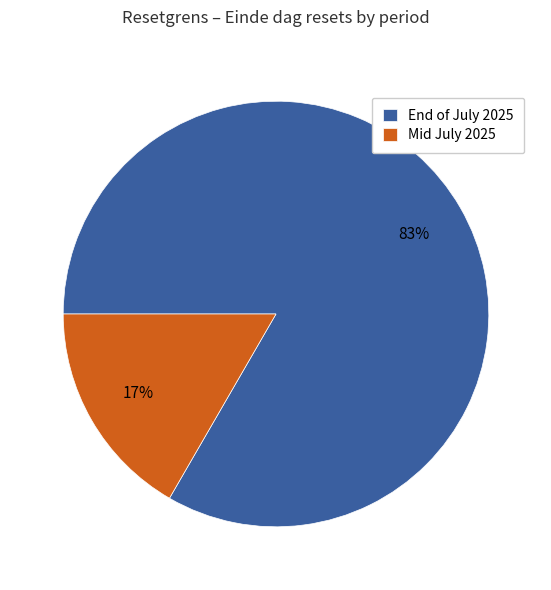

Is there a majority slice in this chart?

Yes